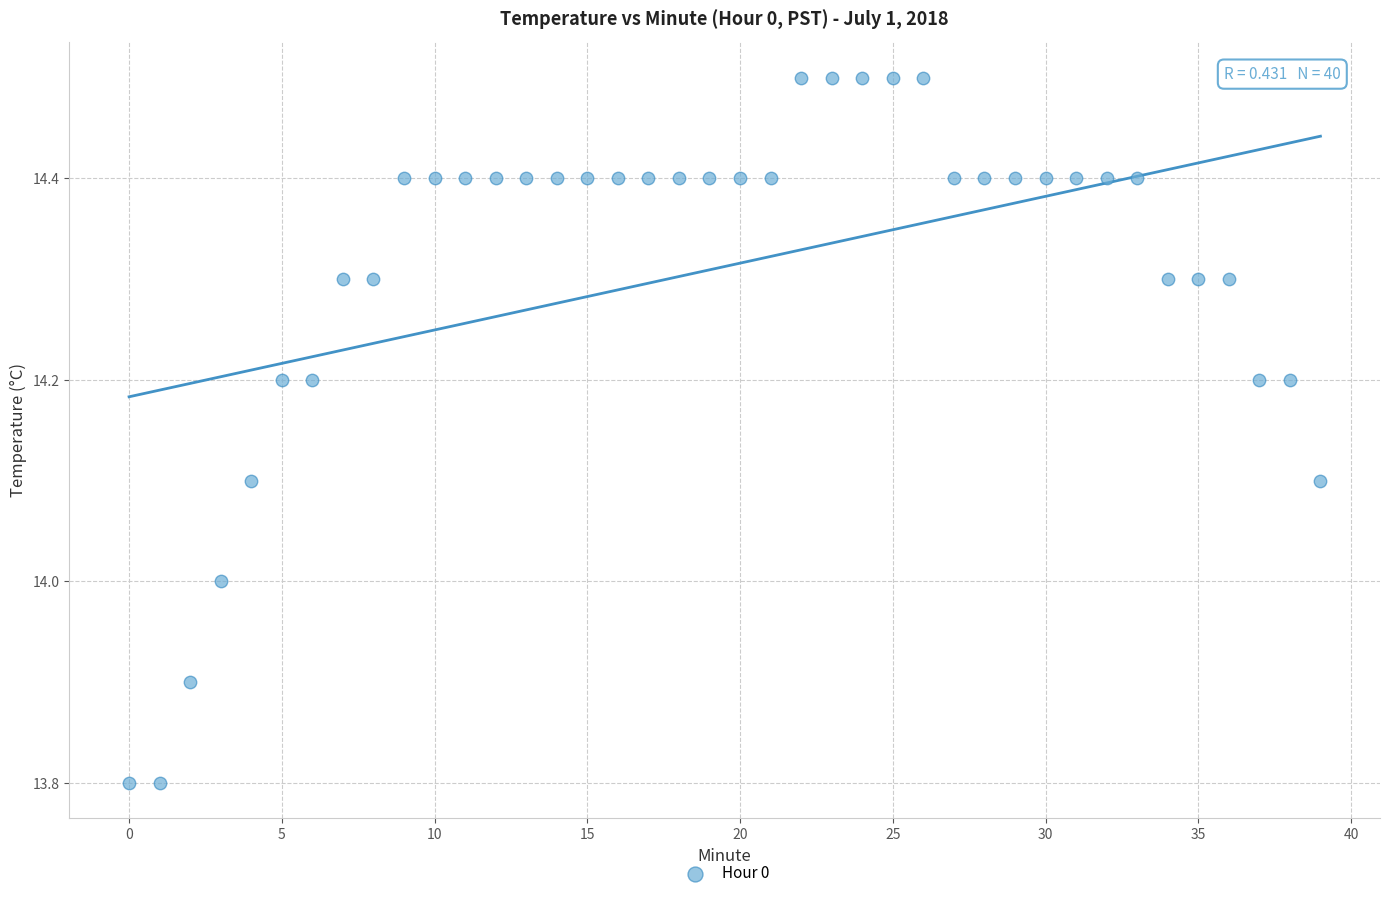

What is the range of Y values (max minus min)?

0.7